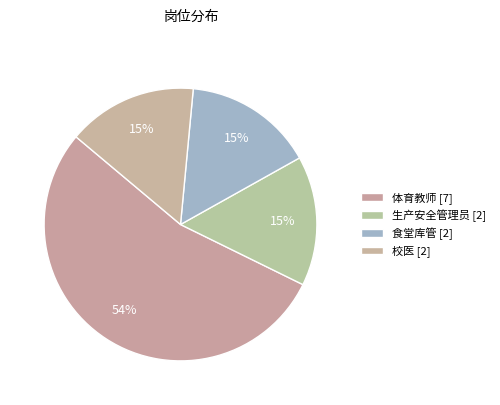

Which category has the smallest portion of the pie?

生产安全管理员